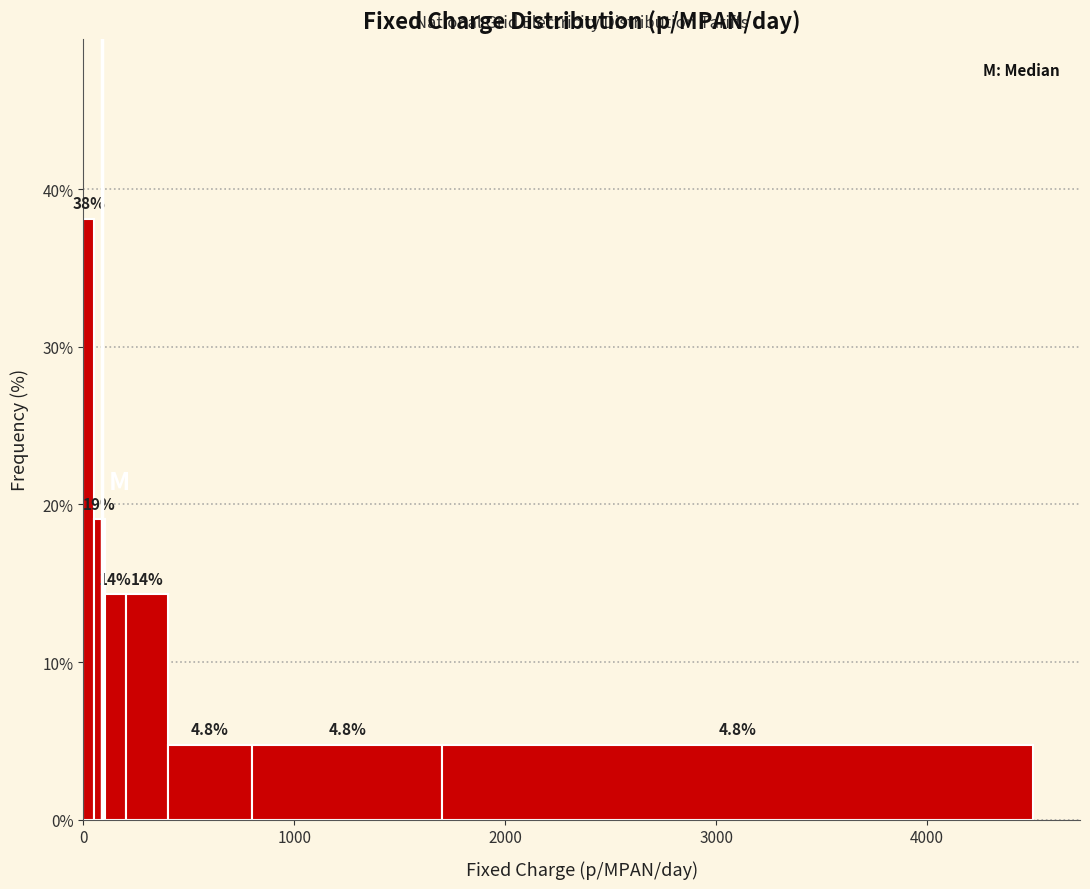

Read against the x-axis, roughly where is the centre of the tallest bar?

0